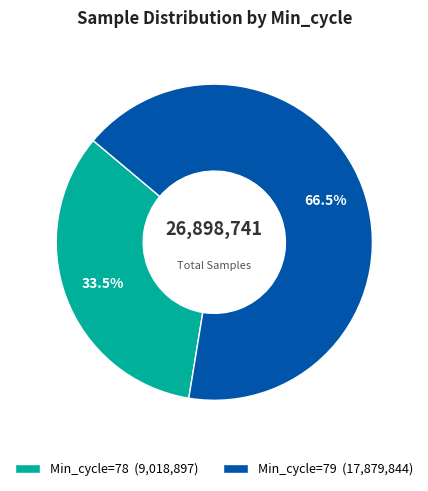

How many slices are in this pie chart?

2